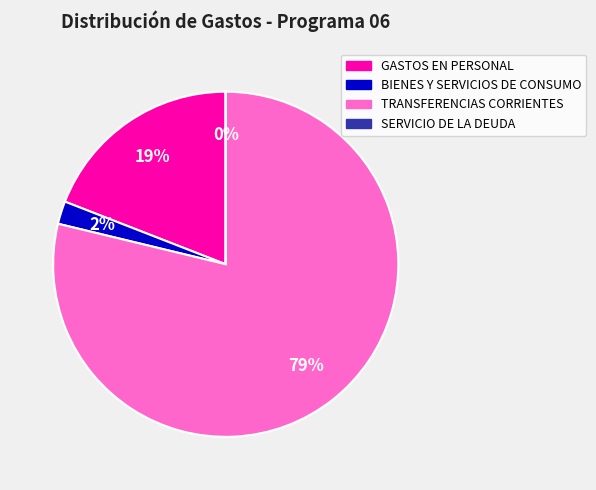

Which category accounts for the majority?

TRANSFERENCIAS CORRIENTES